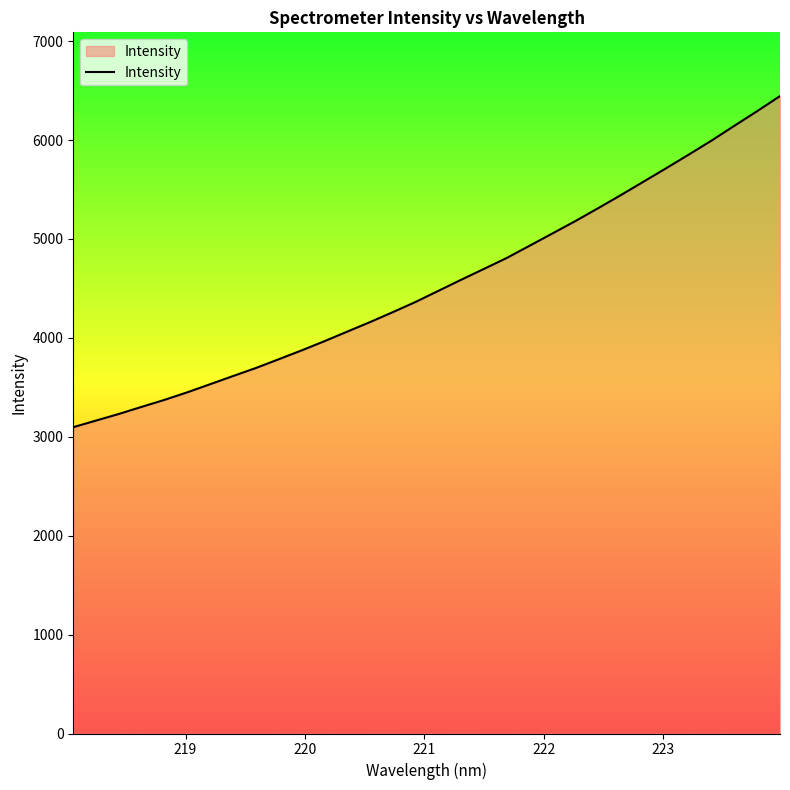

Reading left to right, what are all the values shown in this chart?

3096.7	3163.8	3230.7	3302.6	3373.1	3449.5	3531.5	3613.7	3695.0	3783.2	3872.4	3965.4	4062.1	4158.5	4259.0	4362.4	4474.6	4586.8	4696.4	4807.2	4930.3	5054.3	5178.6	5308.6	5441.5	5577.9	5714.6	5853.6	5995.2	6144.2	6292.3	6444.2